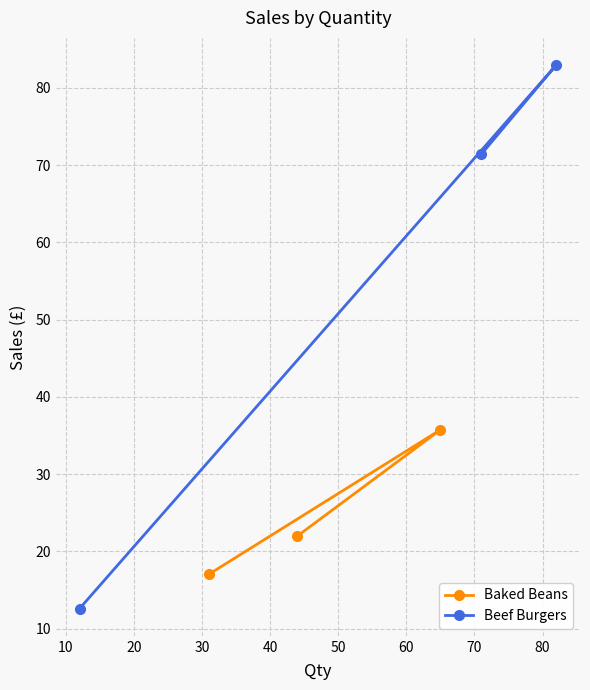

List the series in order of their peak value, highest first.

Beef Burgers, Baked Beans